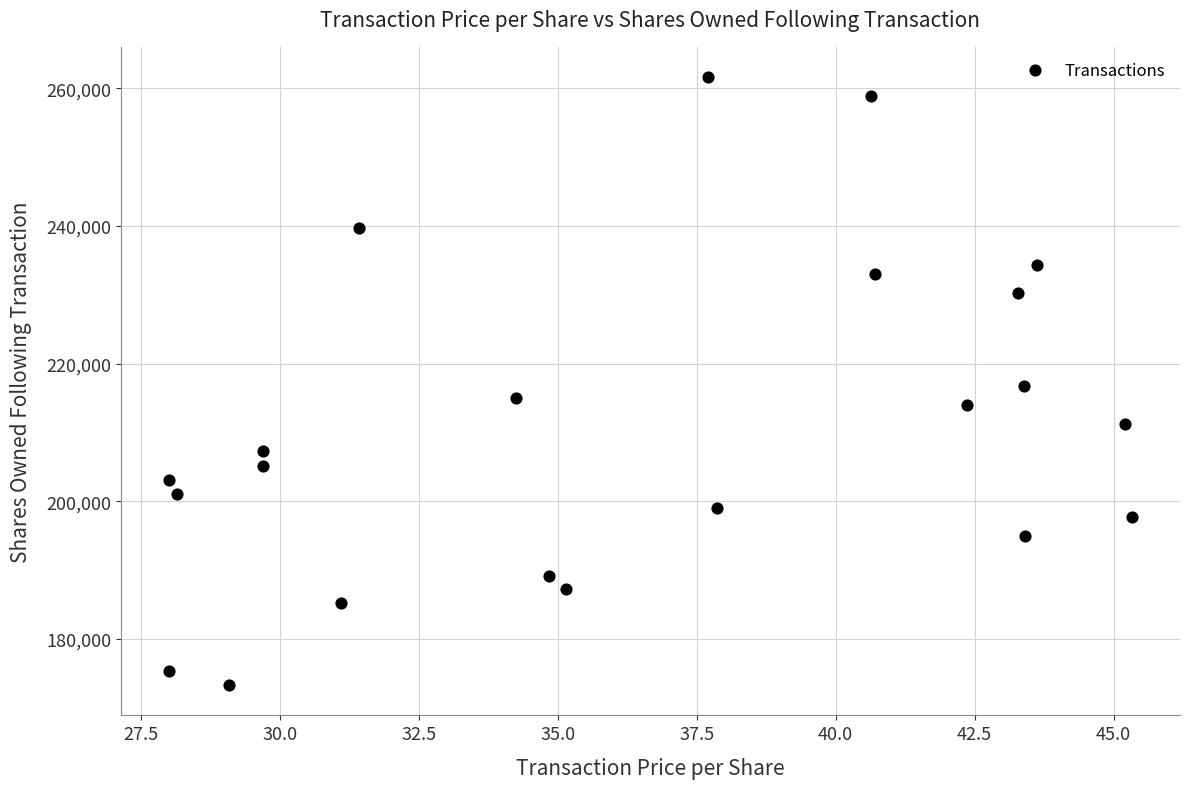

What is the range of Y values (max minus min)?

88313